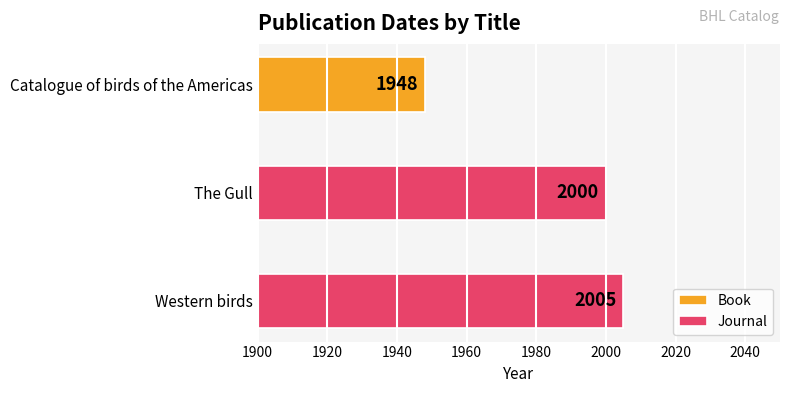

What is the label of the 2nd bar from the right?

The Gull